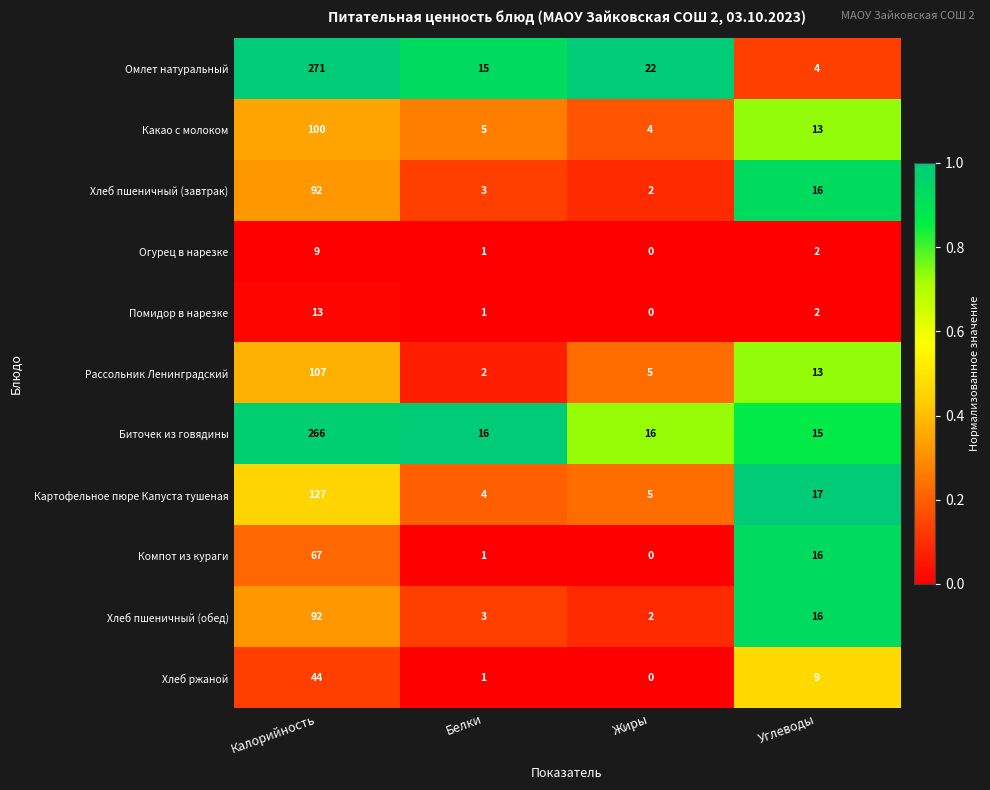

Which series has the largest total across all categories?

Биточек из говядины